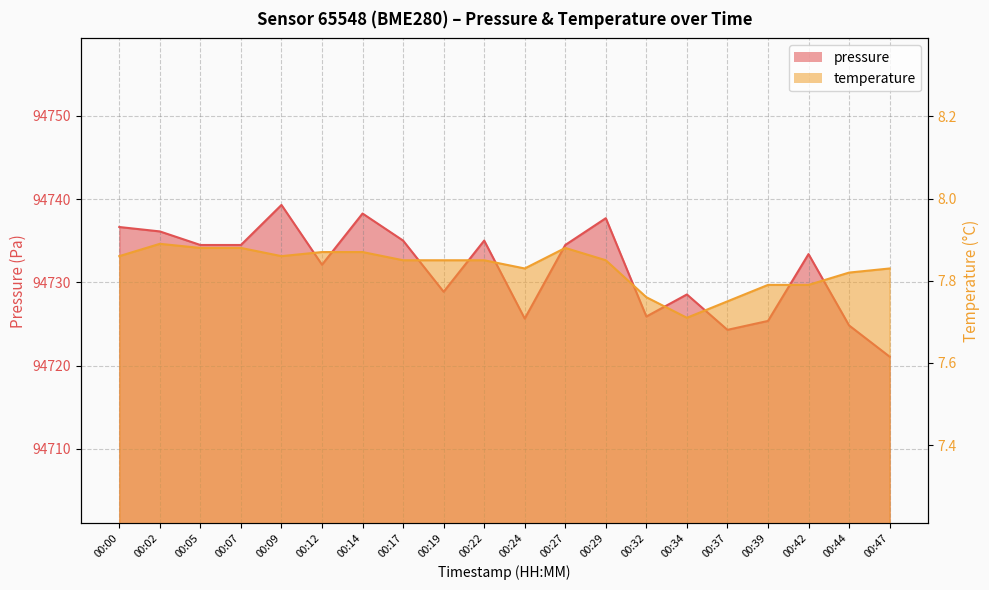

The value of temperature at 00:17 is 5.1. True or false?

False